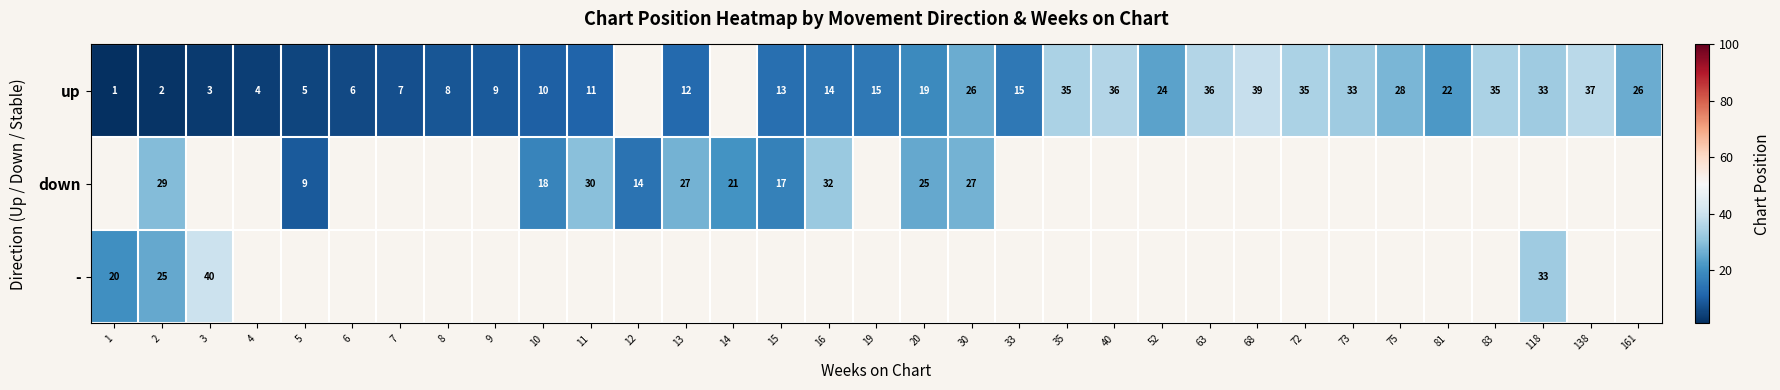

The up series shows 6 at 6. True or false?

True